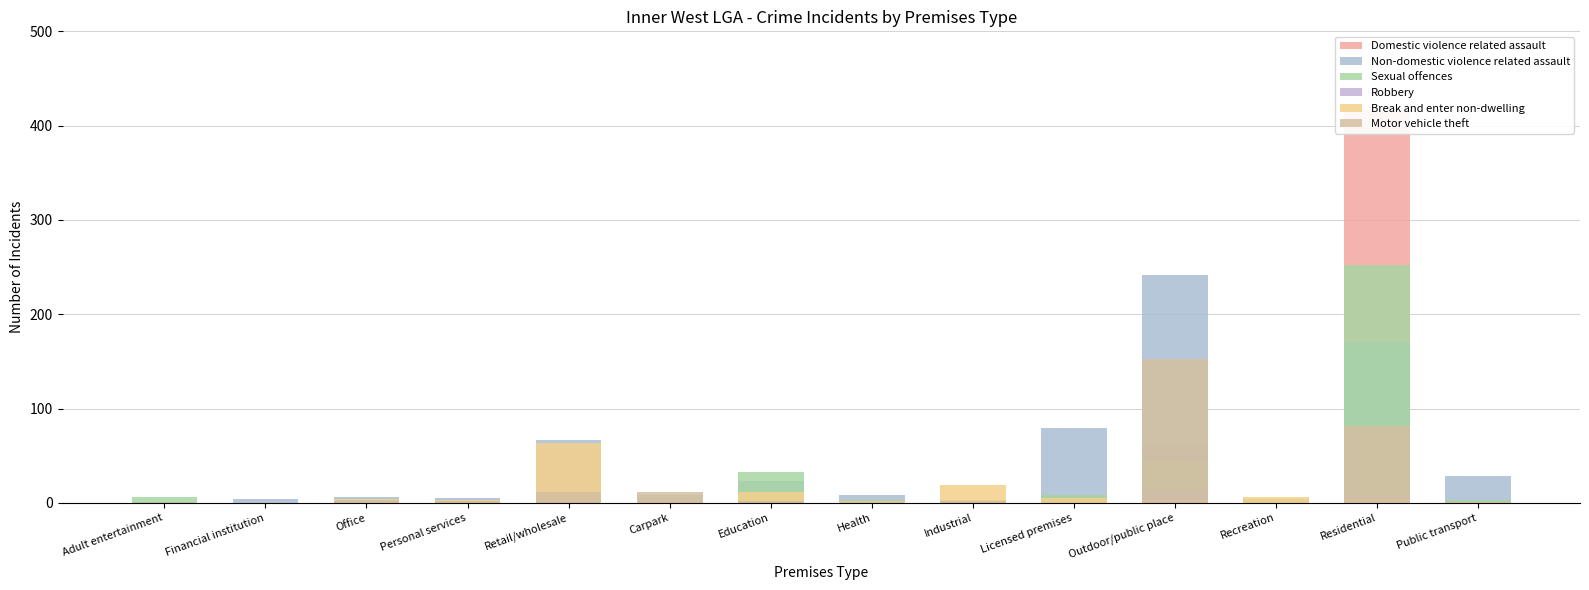

List the series in order of their overall mean, highest first.

Non-domestic violence related assault, Domestic violence related assault, Sexual offences, Motor vehicle theft, Break and enter non-dwelling, Robbery